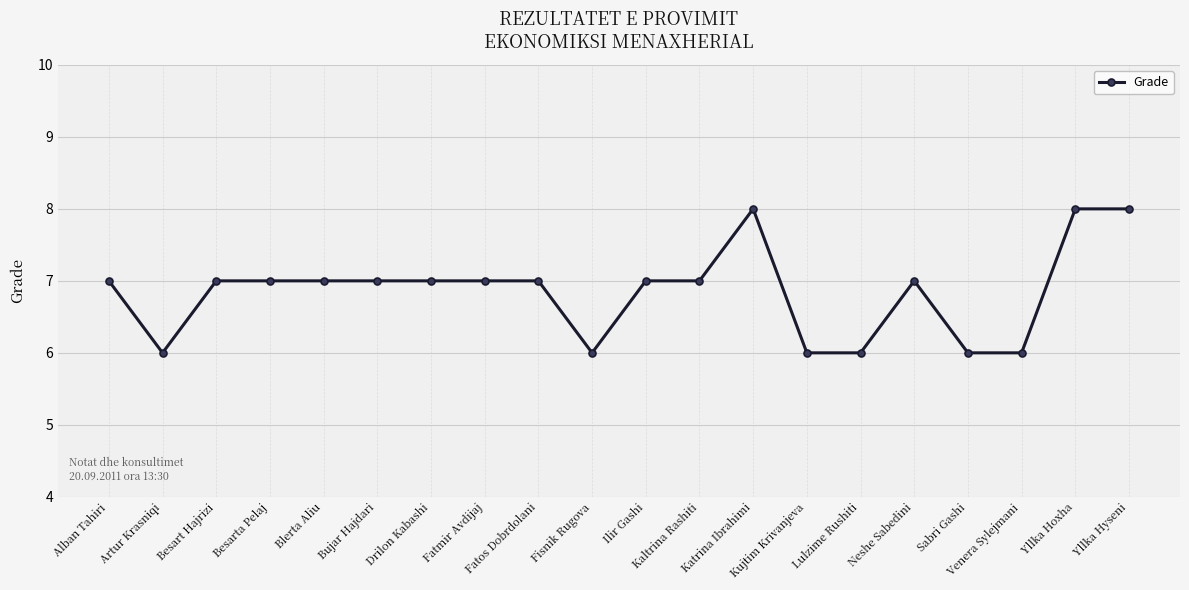

What is the label of the 8th point from the right?

Katrina Ibrahimi